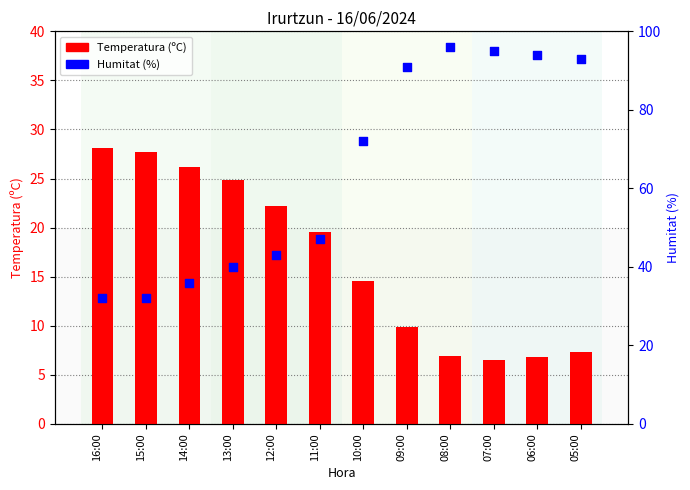

Which series has the widest spread of Y values?

Humitat (%)